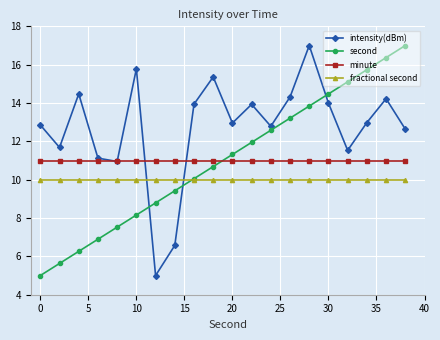

What is the average value of the minute series?

11.0